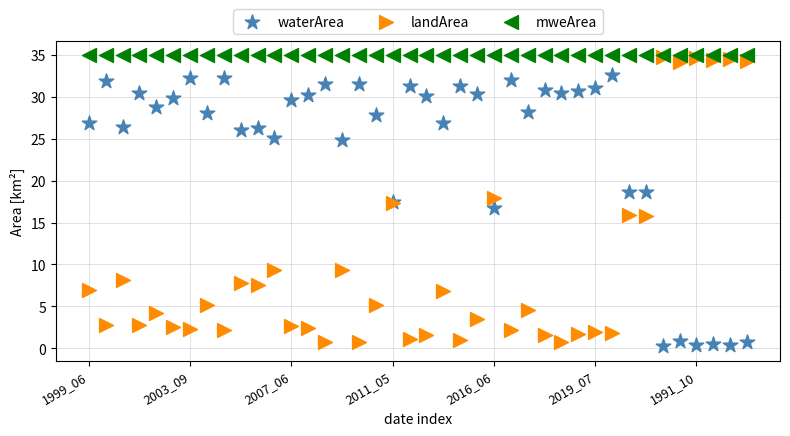

What are all the series names shown in the legend?

waterArea, landArea, mweArea